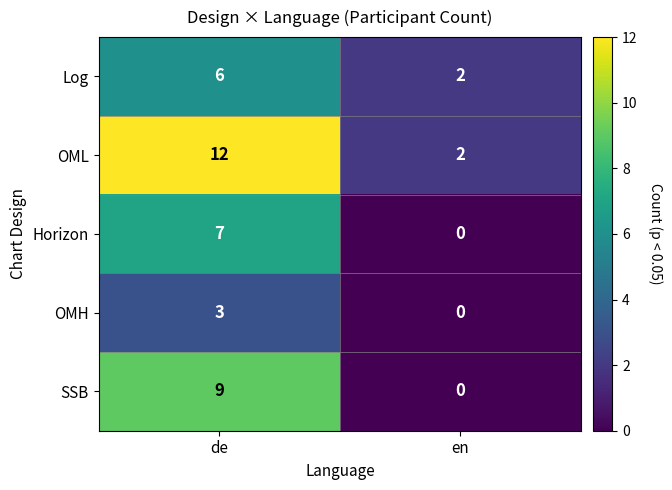

Reading left to right, what are all the values shown in this chart?

Log: 6	2
OML: 12	2
Horizon: 7	0
OMH: 3	0
SSB: 9	0